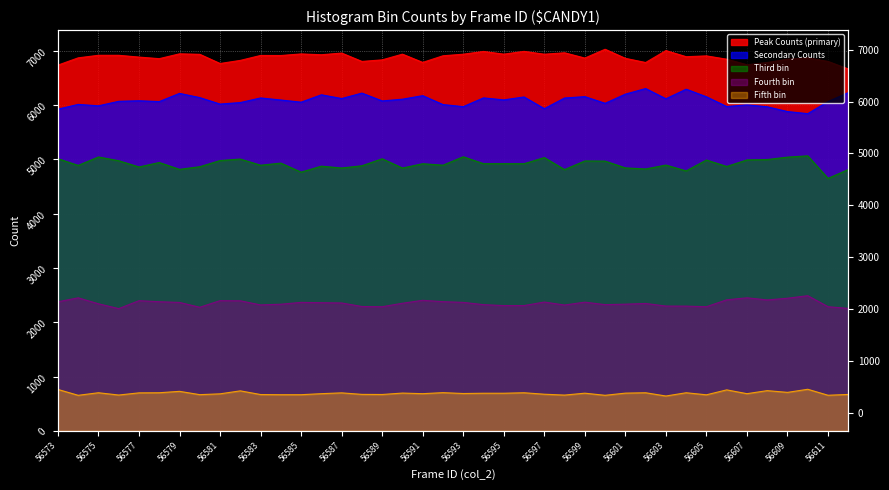

How many lines are shown in the chart?

5